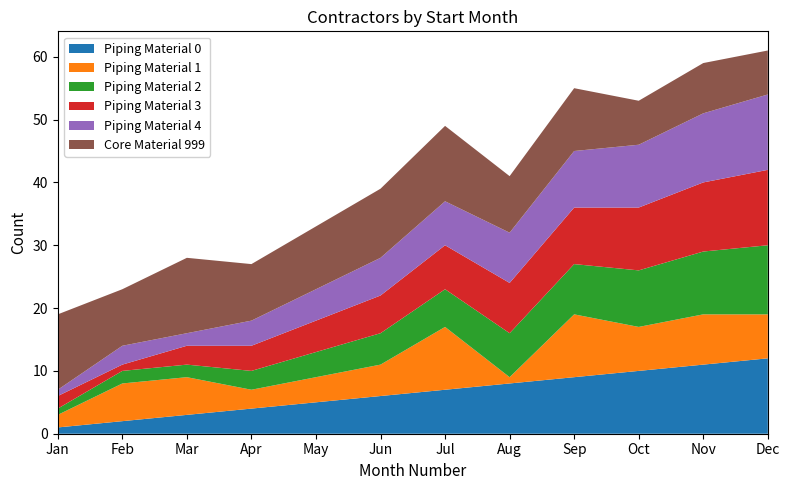

Reading right to left, list all the values displayed in this chart.

Piping Material 0: Dec=12	Nov=11	Oct=10	Sep=9	Aug=8	Jul=7	Jun=6	May=5	Apr=4	Mar=3	Feb=2	Jan=1
Piping Material 1: Dec=7	Nov=8	Oct=7	Sep=10	Aug=1	Jul=10	Jun=5	May=4	Apr=3	Mar=6	Feb=6	Jan=2
Piping Material 2: Dec=11	Nov=10	Oct=9	Sep=8	Aug=7	Jul=6	Jun=5	May=4	Apr=3	Mar=2	Feb=2	Jan=1
Piping Material 3: Dec=12	Nov=11	Oct=10	Sep=9	Aug=8	Jul=7	Jun=6	May=5	Apr=4	Mar=3	Feb=1	Jan=2
Piping Material 4: Dec=12	Nov=11	Oct=10	Sep=9	Aug=8	Jul=7	Jun=6	May=5	Apr=4	Mar=2	Feb=3	Jan=1
Core Material 999: Dec=7	Nov=8	Oct=7	Sep=10	Aug=9	Jul=12	Jun=11	May=10	Apr=9	Mar=12	Feb=9	Jan=12